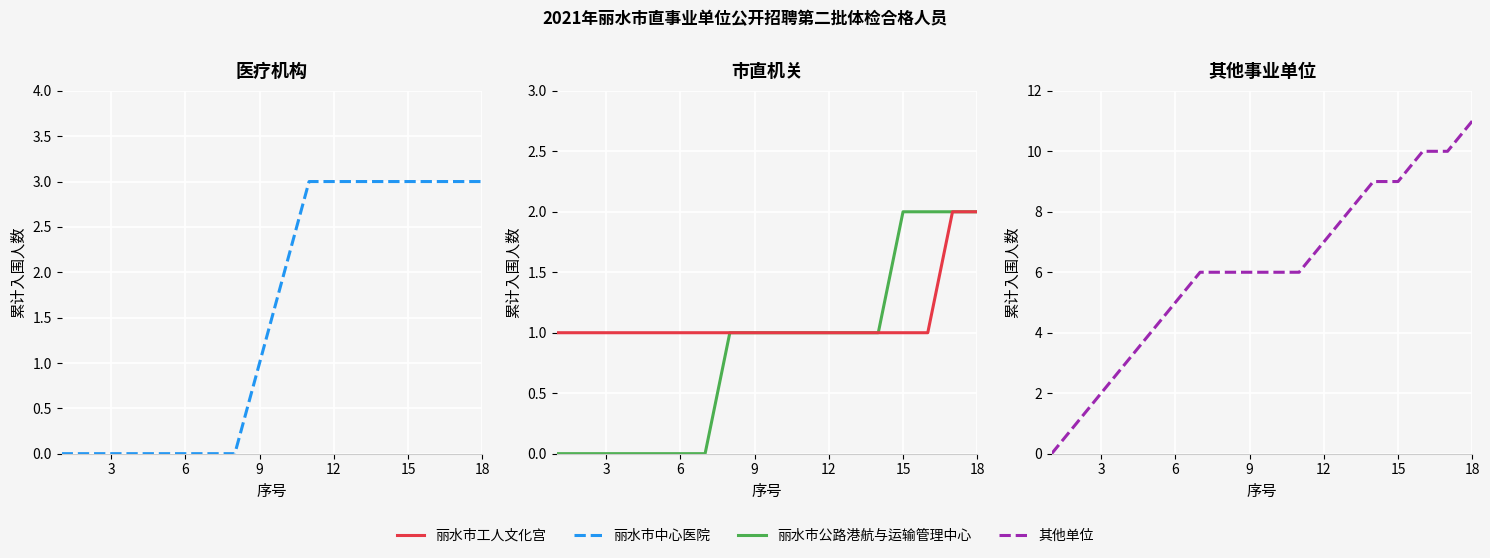

Which series has the widest spread of values?

其他单位